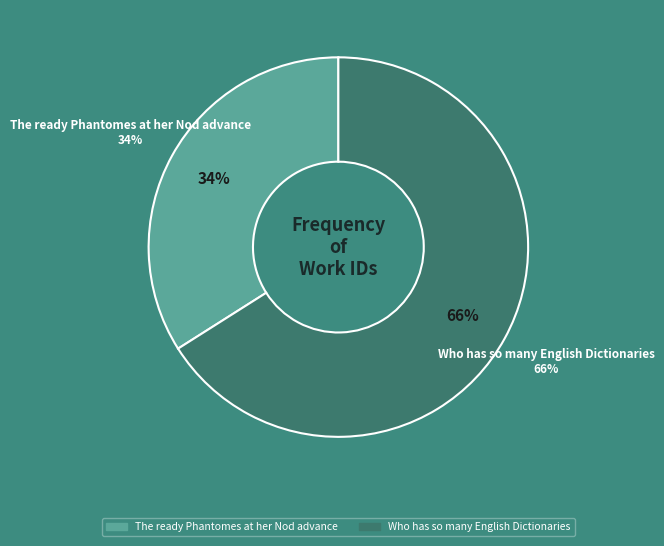

What is the largest slice in the pie chart?

Who has so many English Dictionaries